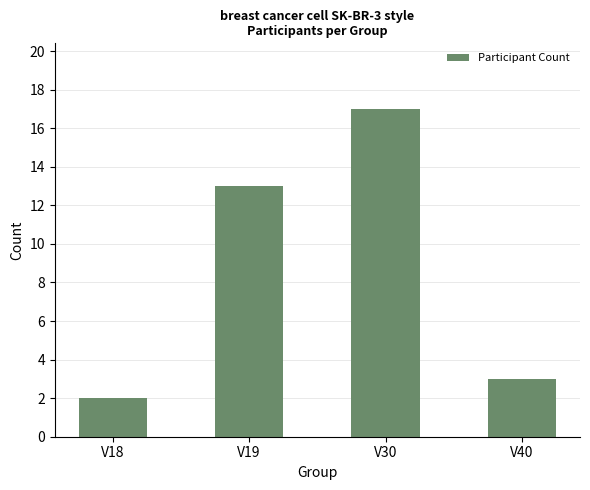

What is the difference between the maximum and minimum values?

15